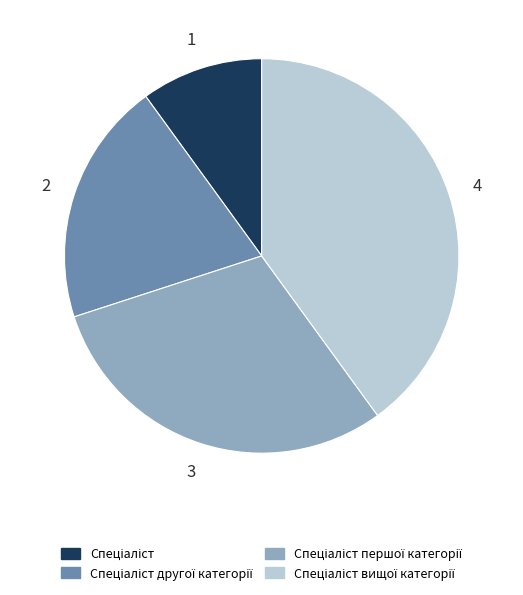

Does any single category account for the majority?

No